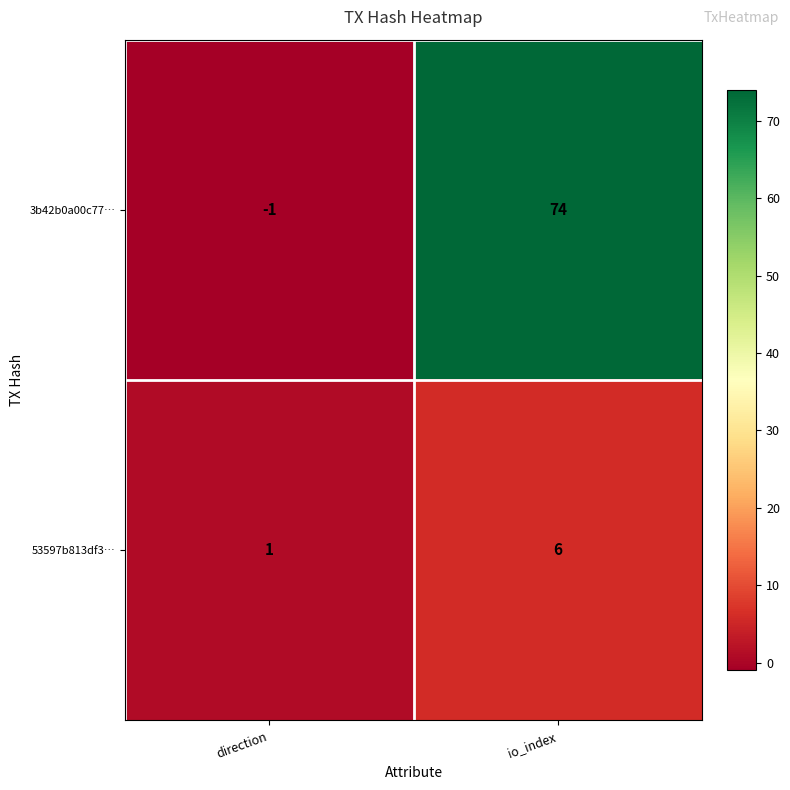

What is the difference between the 53597b813df3… values at io_index and direction?

5